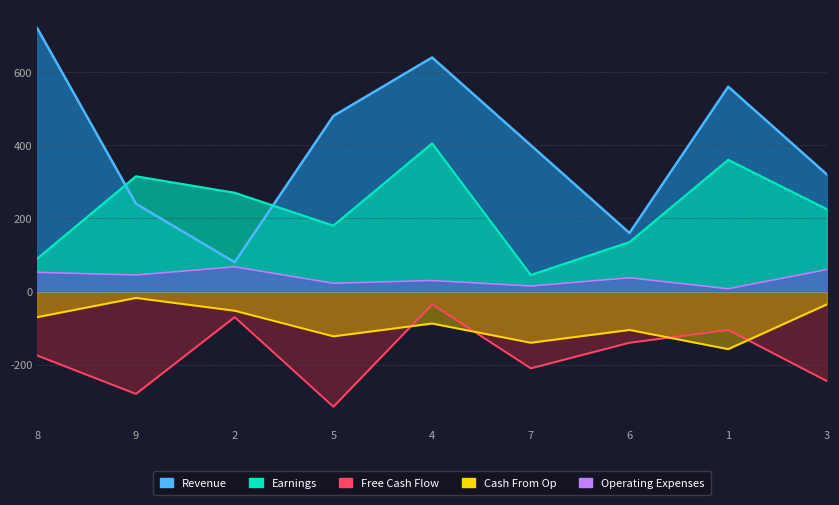

At how many categories does at least one series exceed 654?

1